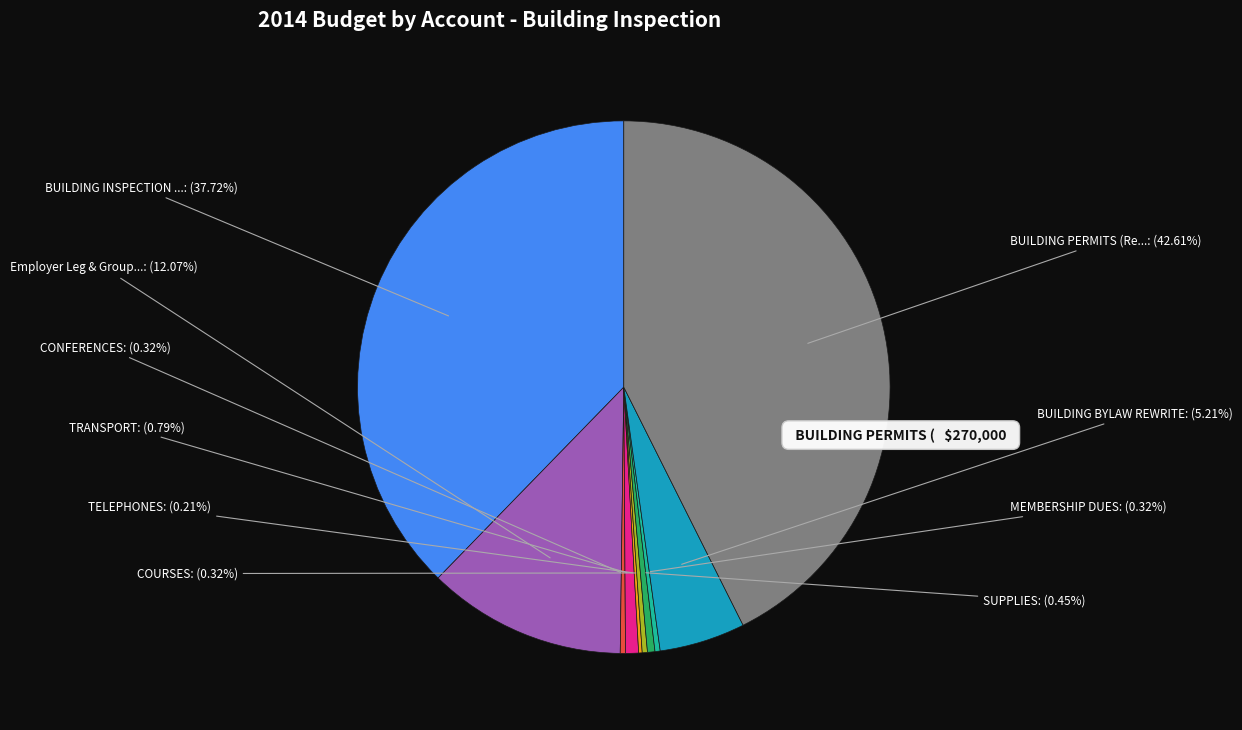

Combined, what portion of the pie is COURSES and SUPPLIES?

0.8%